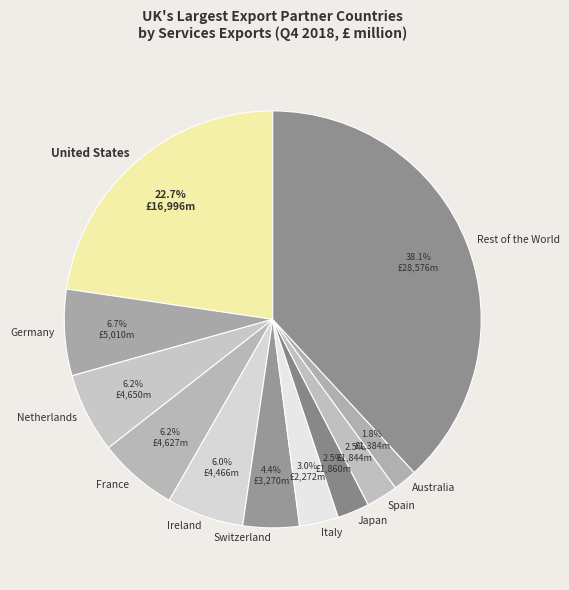

Do Japan and Ireland together represent more than half of the pie?

No